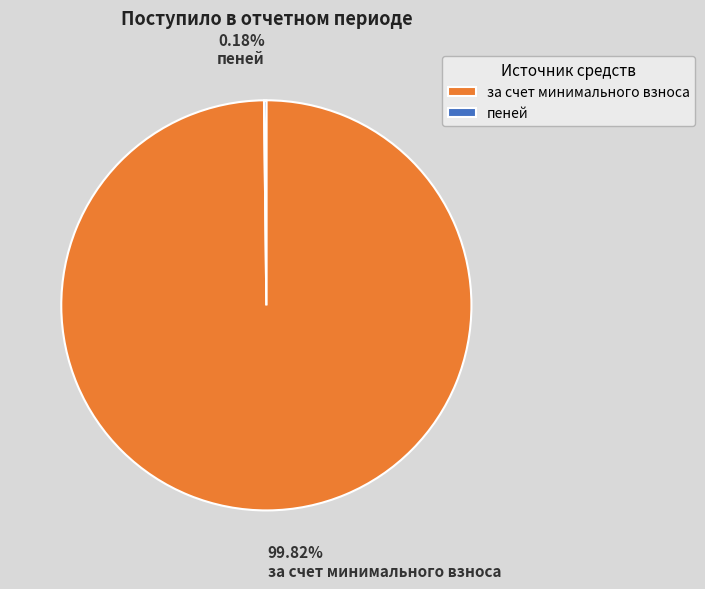

Which category accounts for the majority?

за счет минимального взноса